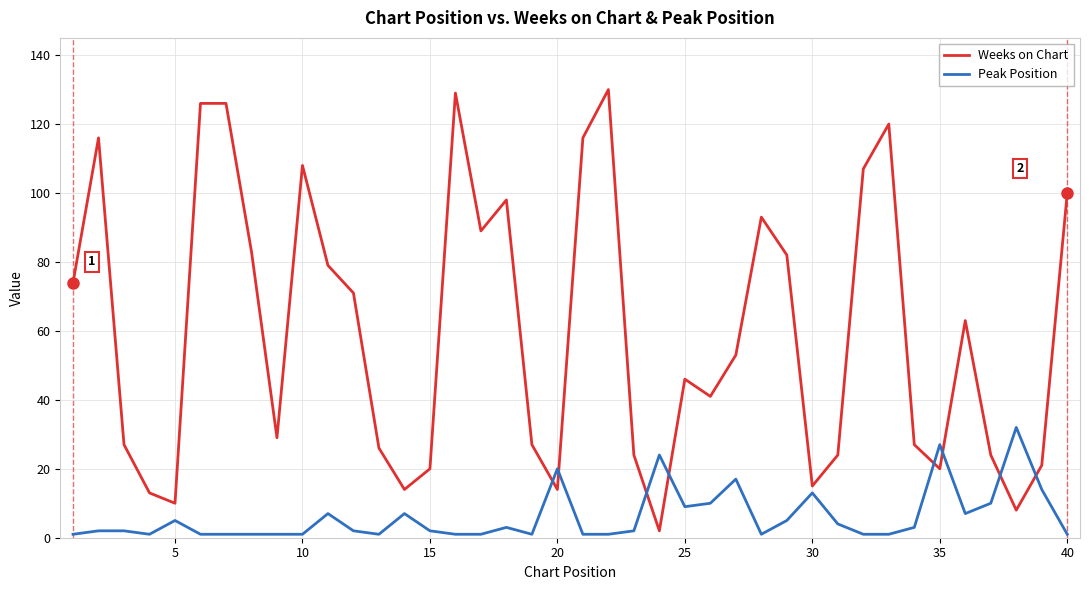

Rank the series by their maximum value, from highest to lowest.

Weeks on Chart, Peak Position